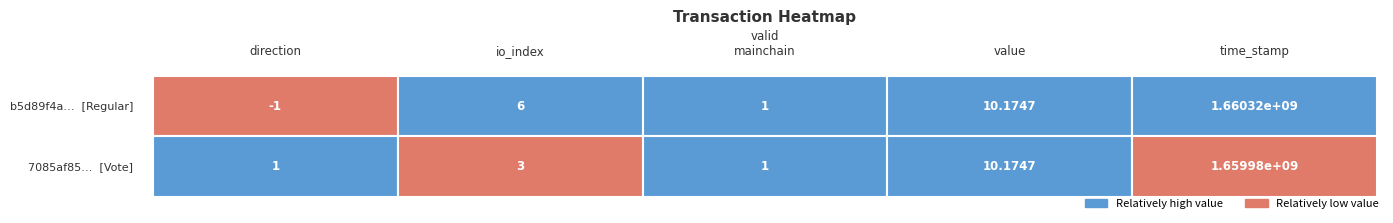

At how many categories does at least one series exceed 1167030863?

1